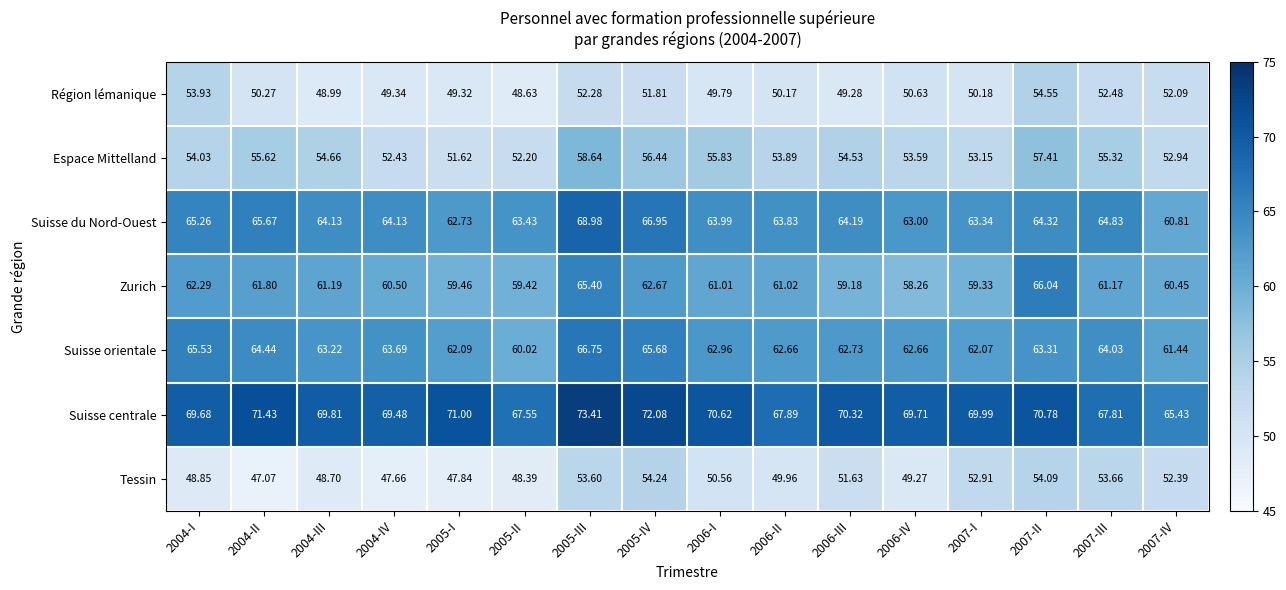

Rank the series by their maximum value, from highest to lowest.

Suisse centrale, Suisse du Nord-Ouest, Suisse orientale, Zurich, Espace Mittelland, Région lémanique, Tessin